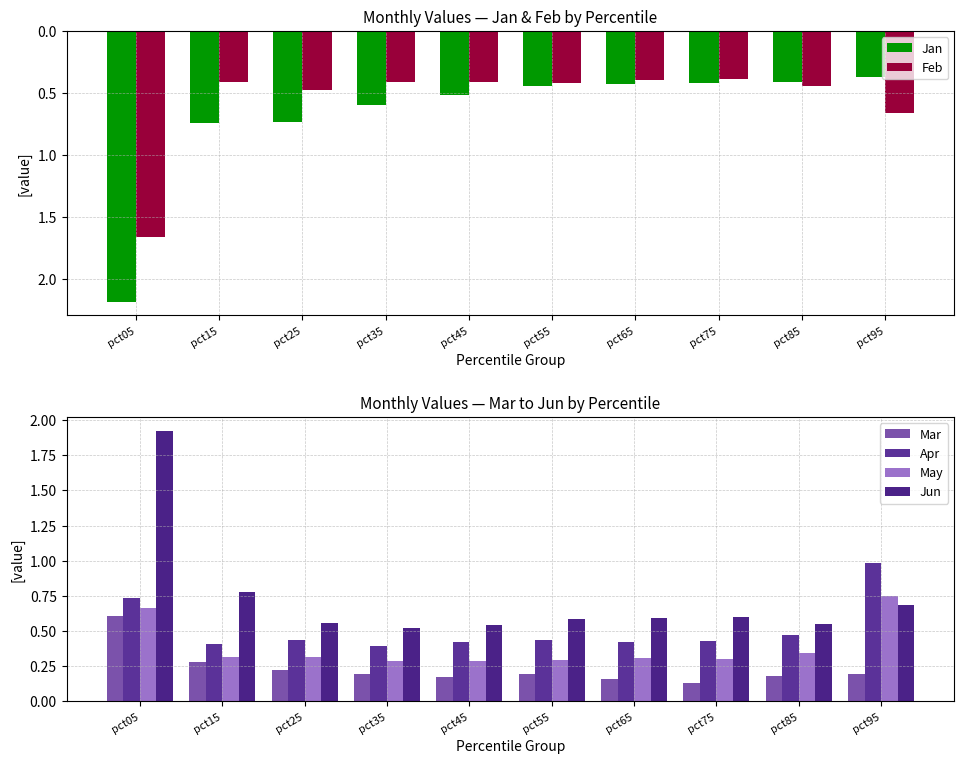

How many May values are between 0 and 1?

10